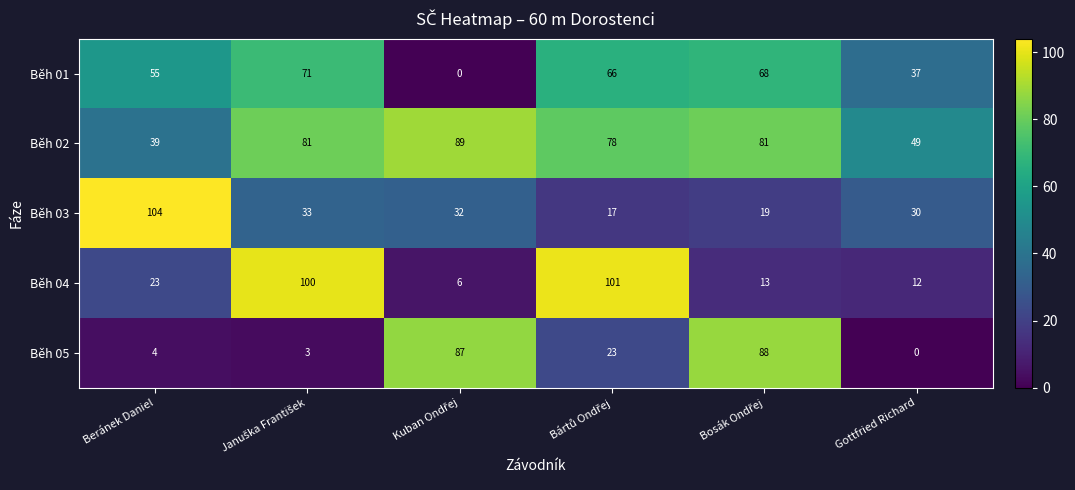

Is it true that Běh 03 equals 61 at Beránek Daniel?

False